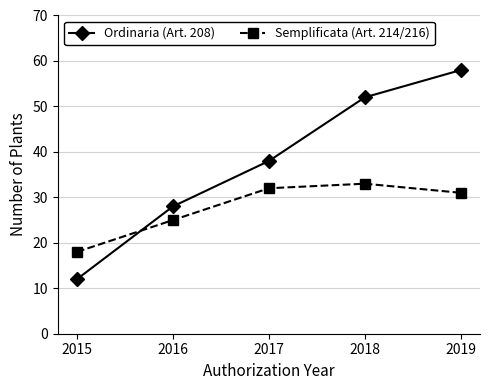

What is the value of the Semplificata (Art. 214/216) point at the 5th from the left?

31